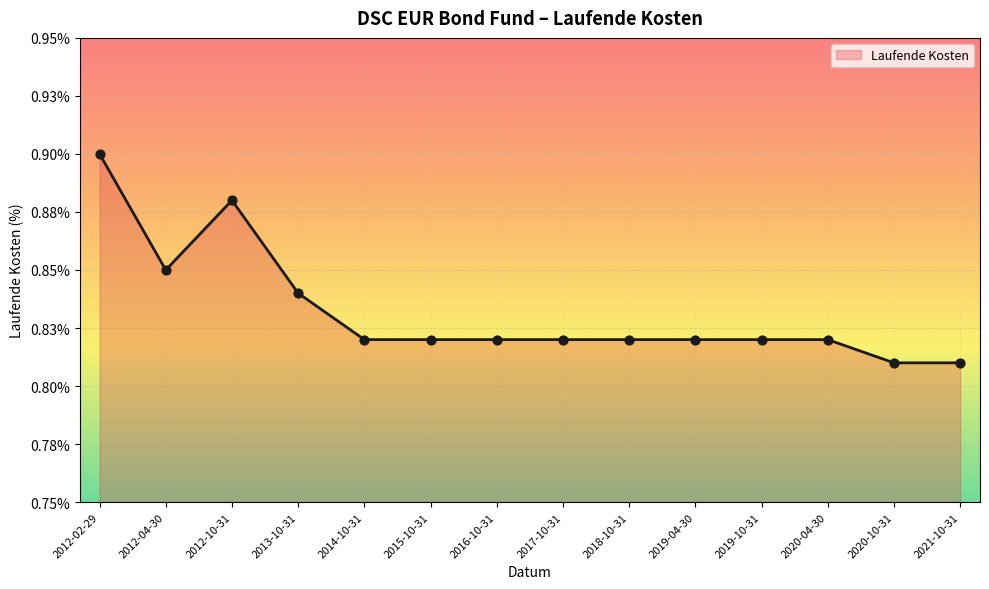

Between 2013-10-31 and 2019-04-30, which is larger?

2013-10-31